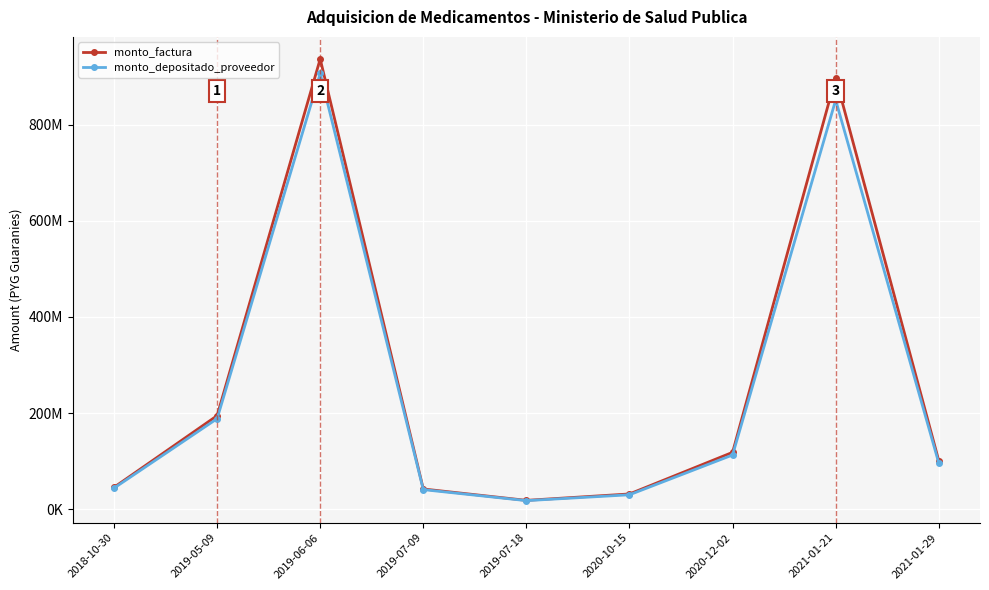

What position from the left is 2018-10-30?

1